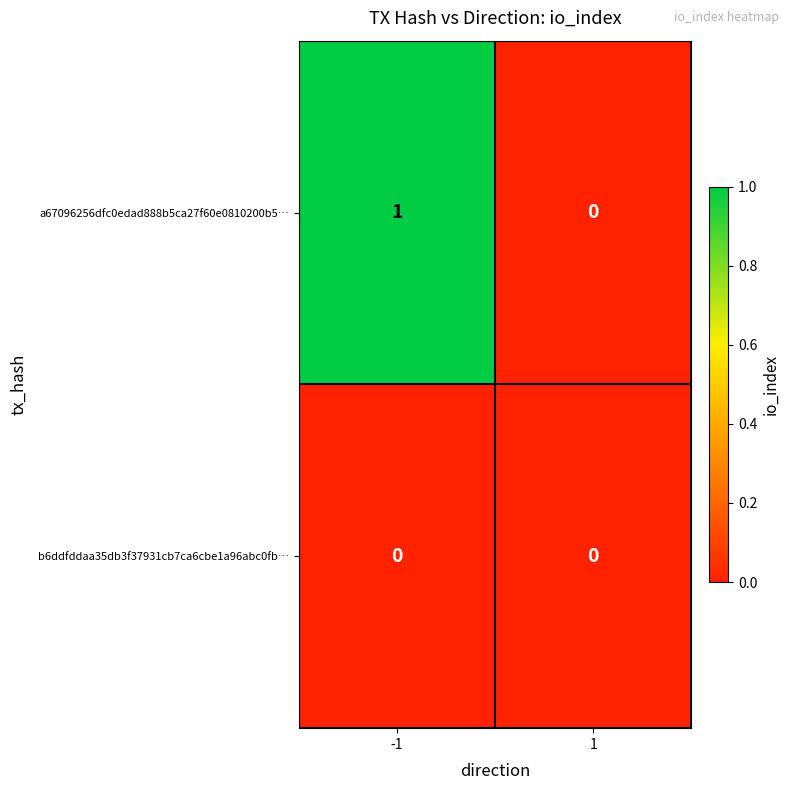

Reading right to left, extract all data points from this chart.

a67096256dfc0edad888b5ca27f60e0810200b5…: 1=0	-1=1
b6ddfddaa35db3f37931cb7ca6cbe1a96abc0fb…: 1=0	-1=0